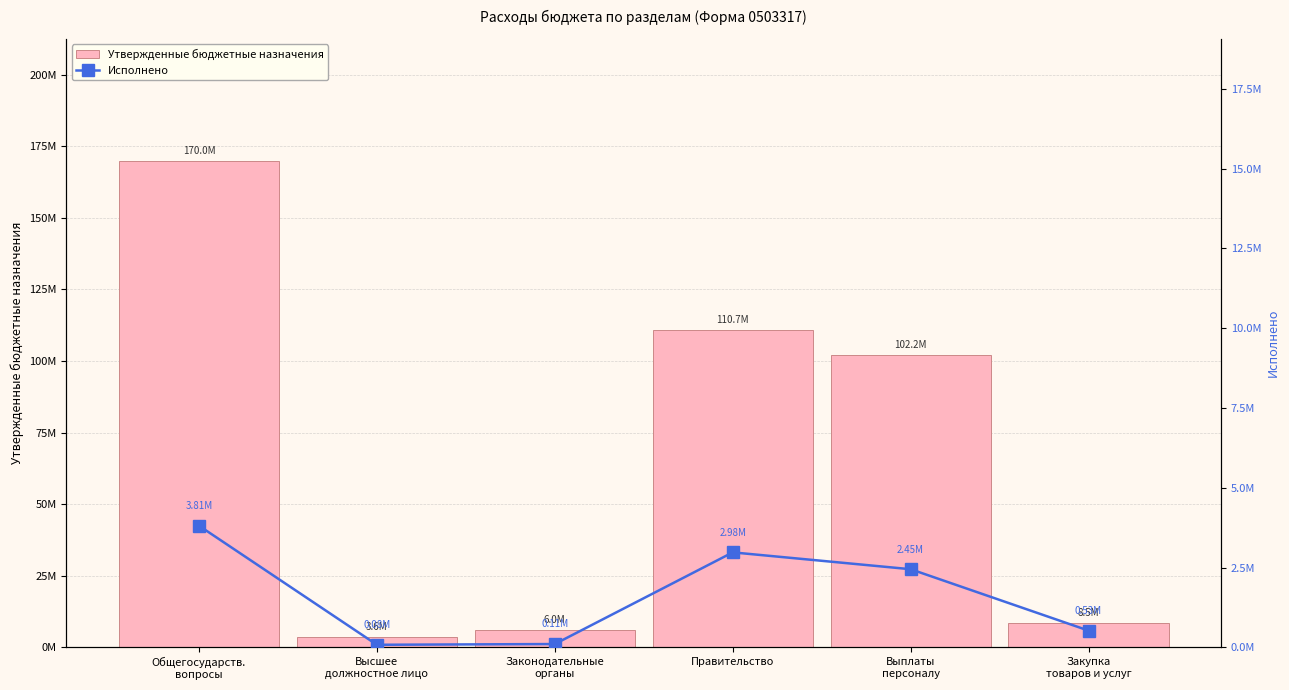

At which label does Исполнено first exceed 2450458?

Общегосударств.
вопросы